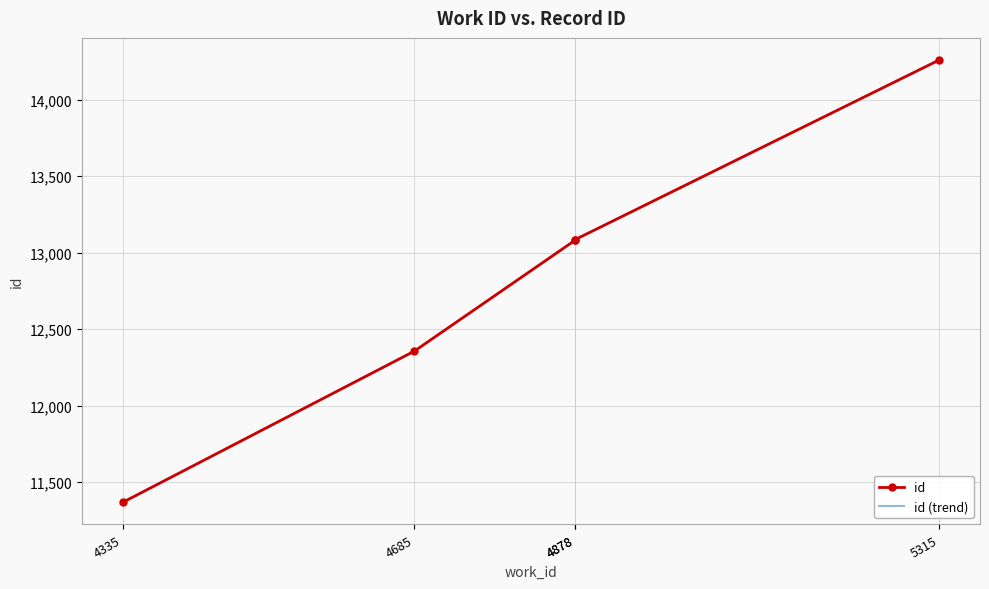

How many values are below 13081?

2